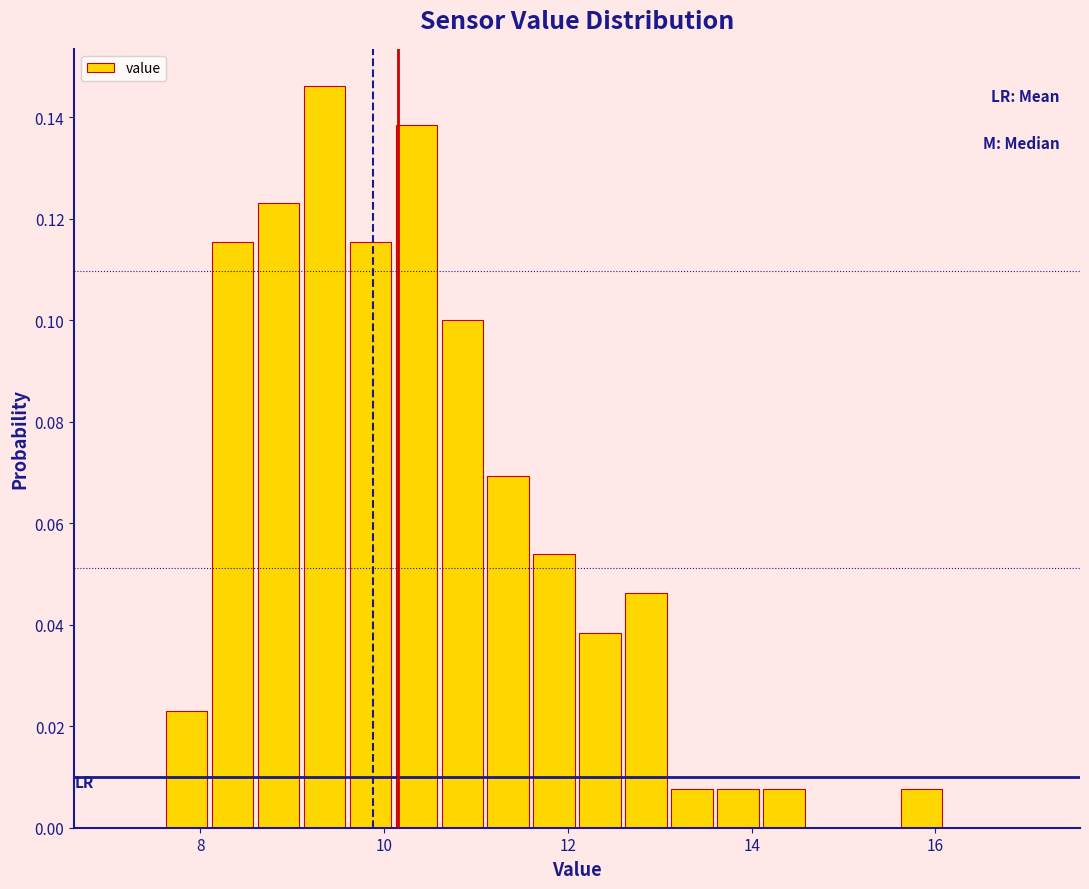

Around what value on the x-axis is the tallest bar? Give the approximate position of its centre, as read against the axis.

9.4